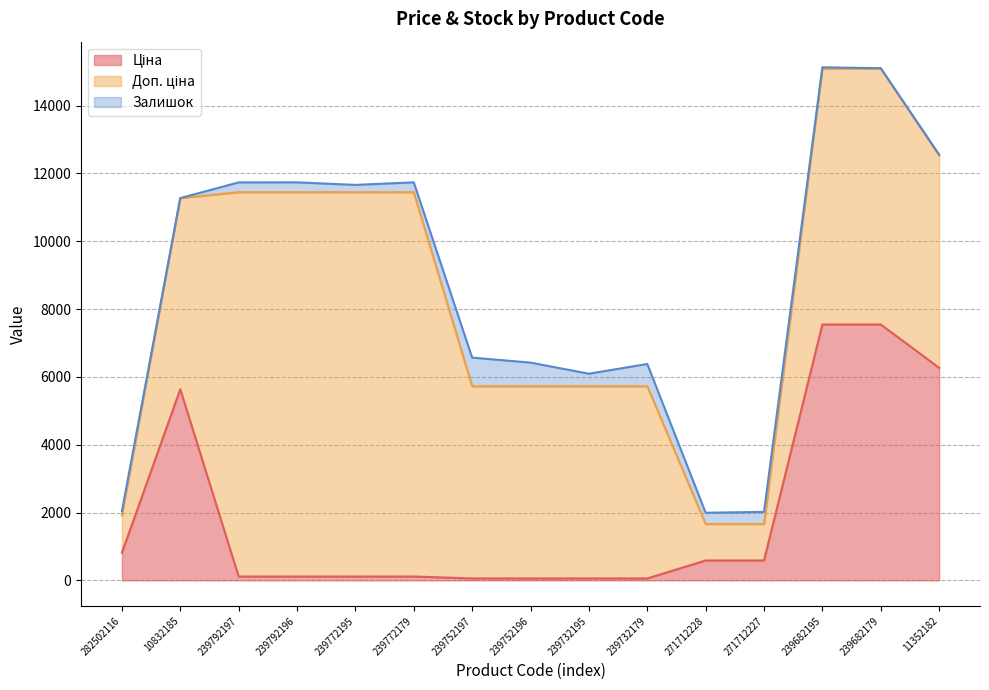

Reading left to right, what are all the values shown in this chart?

Ціна: 813.0	5636.0	113.3	113.3	113.3	113.3	56.7	56.7	56.7	56.7	586.0	586.0	7545.9	7545.9	6266.7
Доп. ціна: 1101.8	5636.0	11334.0	11334.0	11334.0	11334.0	5667.0	5667.0	5667.0	5667.0	1074.5	1074.5	7545.9	7545.9	6266.7
Залишок: 125.0	1.0	289.0	290.0	215.0	290.0	845.0	698.0	370.0	658.0	333.0	359.0	38.0	13.0	23.0